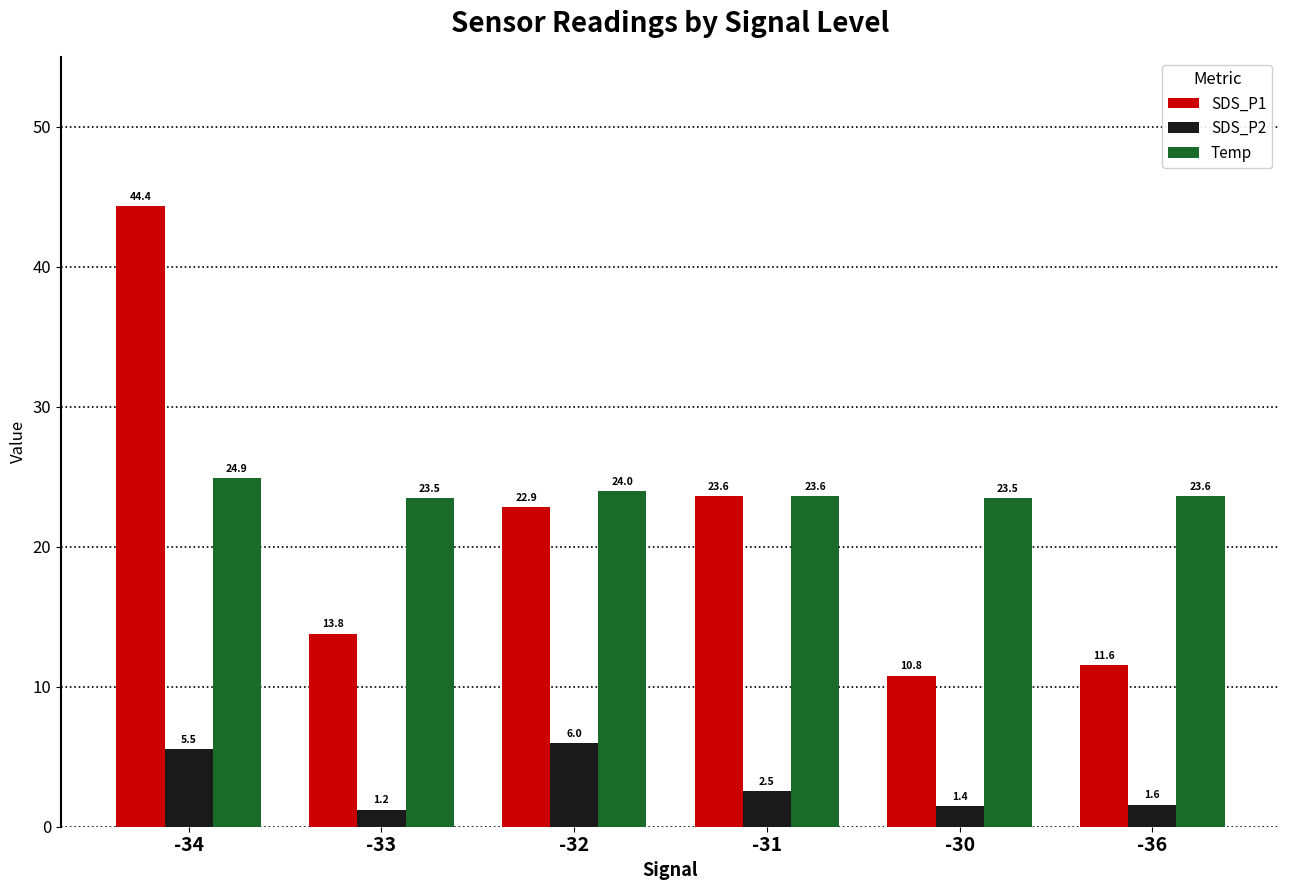

What is the value of the SDS_P1 bar at the 3rd from the left?

22.9